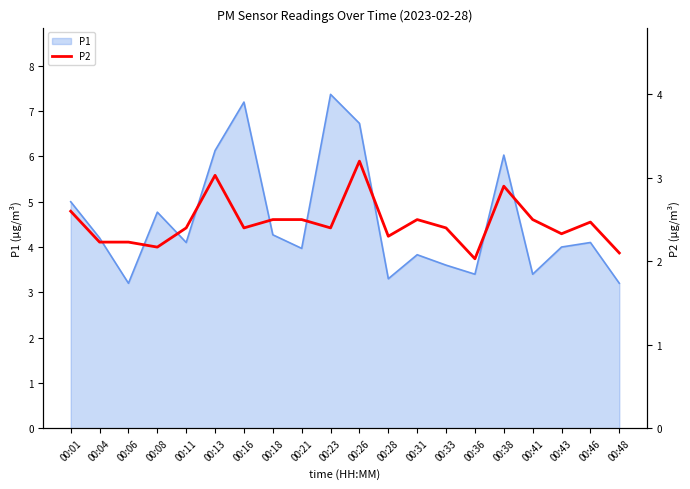

What is the minimum value for P1?

3.2